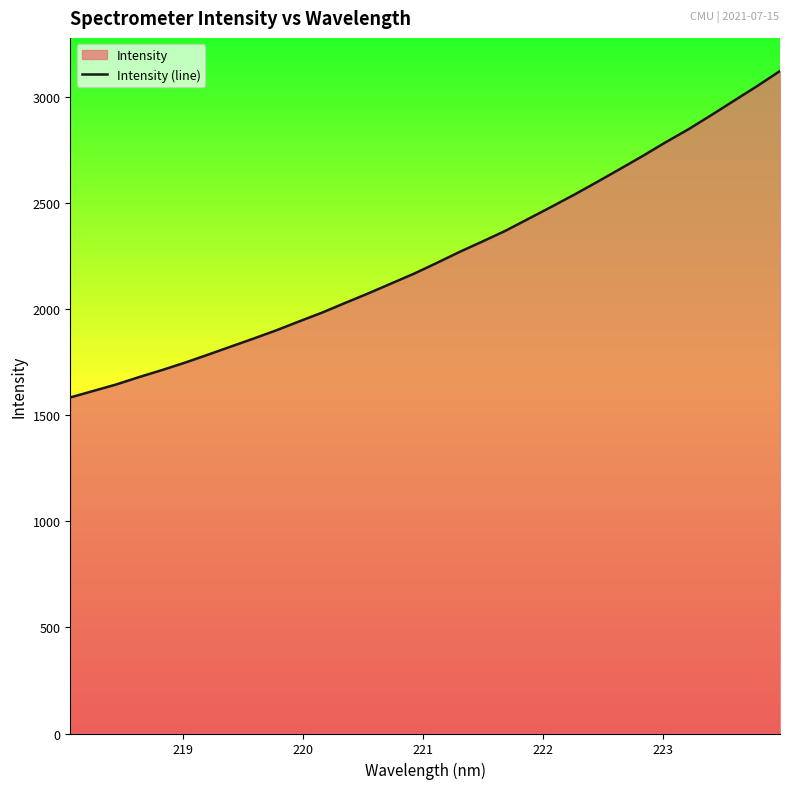

What is the value of the 21st point from the left?

2426.9